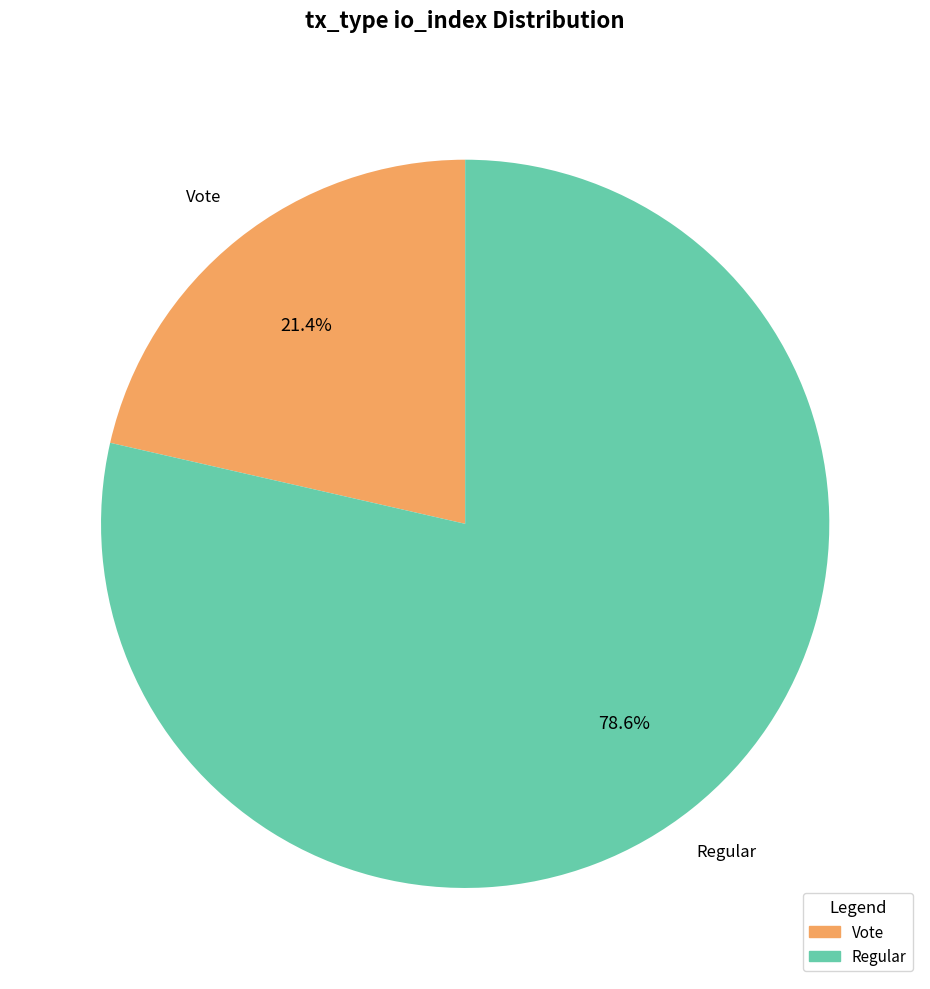

What is the largest slice in the pie chart?

Regular